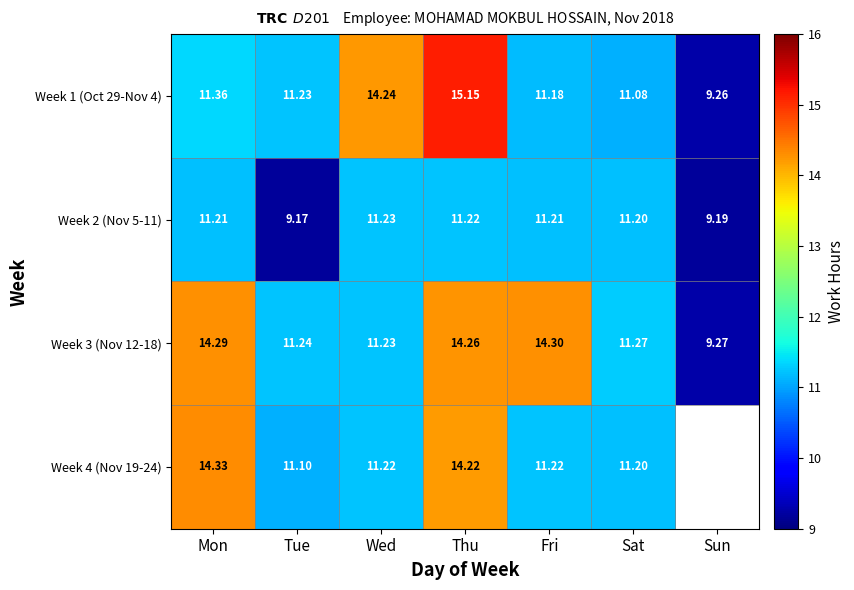

Is the value of Week 3 (Nov 12-18) at Mon greater than the value of Week 2 (Nov 5-11) at Fri?

Yes